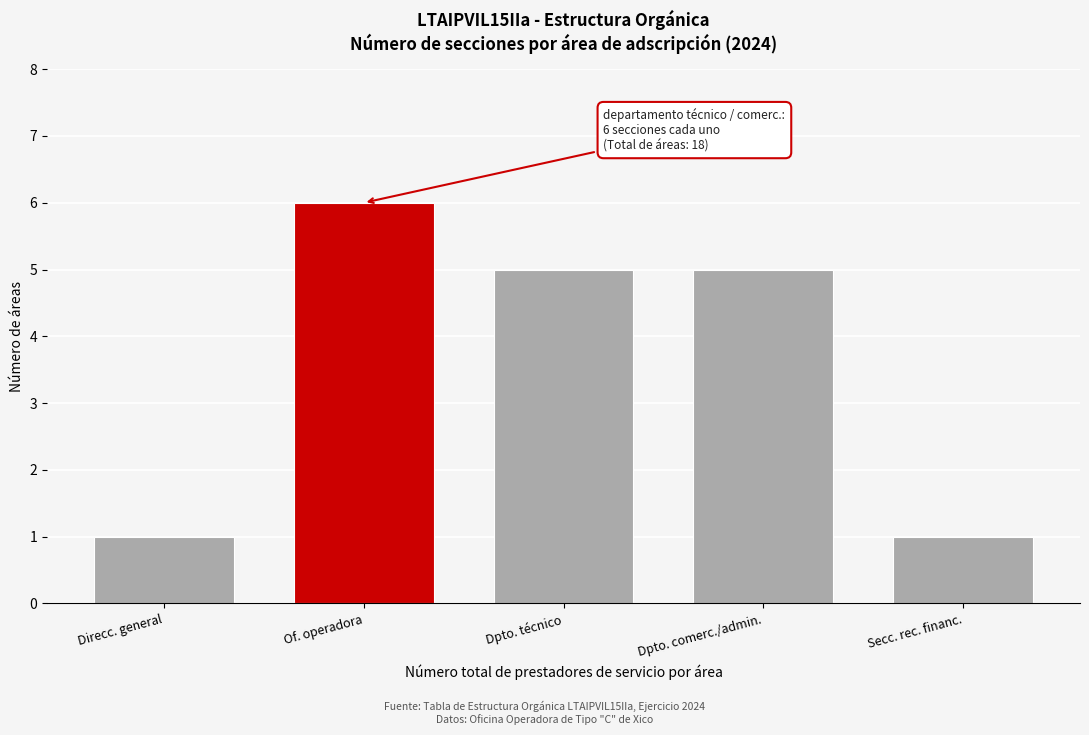

Reading right to left, extract all data points from this chart.

Secc. rec. financ.=1	Dpto. comerc./admin.=5	Dpto. técnico=5	Of. operadora=6	Direcc. general=1